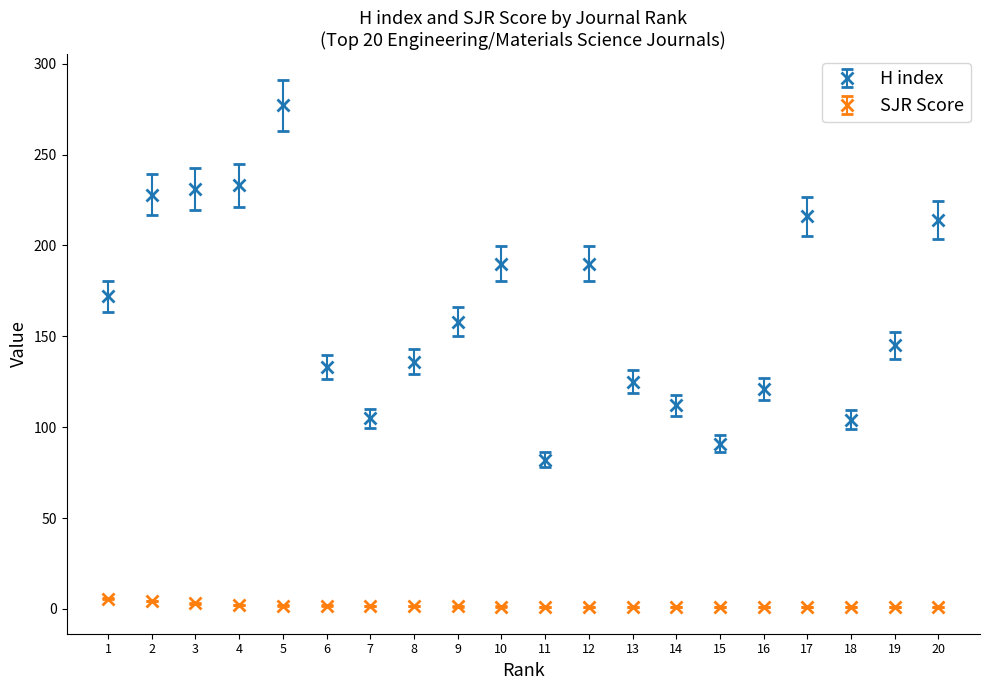

Is the value of H index at 10 greater than the value of SJR Score at 5?

Yes